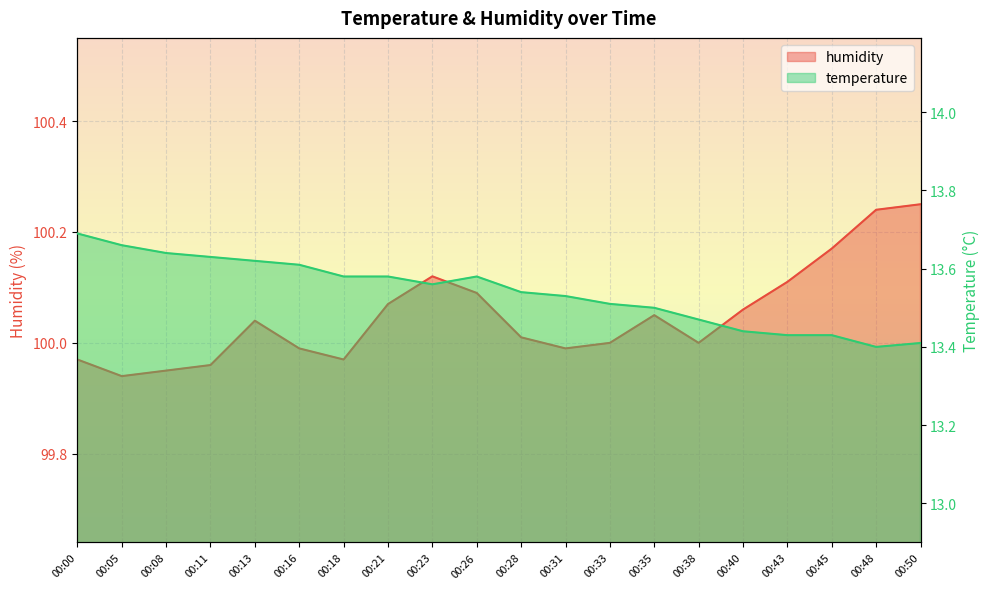

What are all the series names shown in the legend?

temperature, humidity